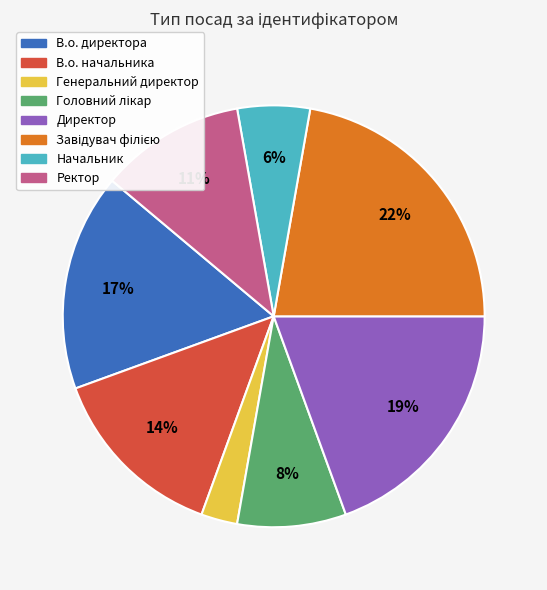

To the nearest percent, what portion does Генеральний директор represent?

3%